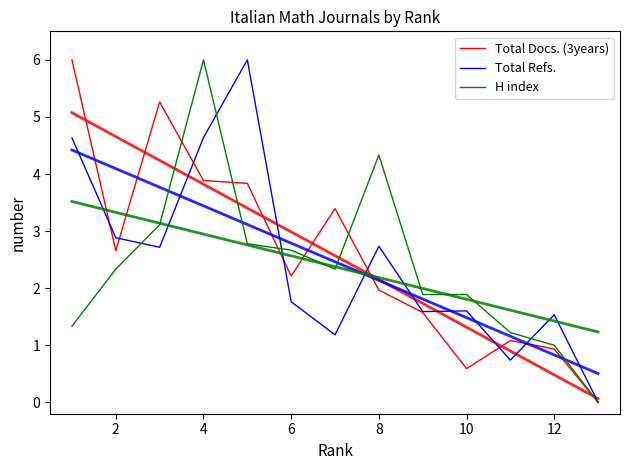

How many values in the H index series are below 2?

6